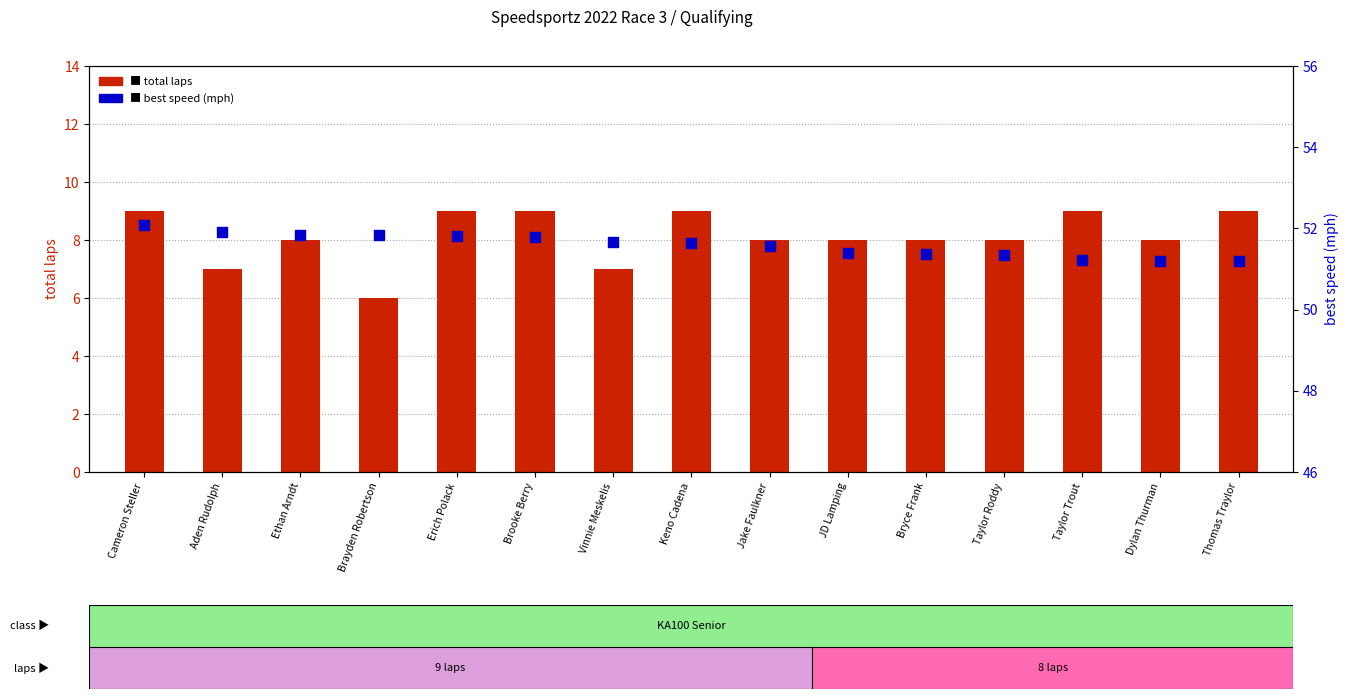

Which series has the largest total across all categories?

best speed (mph)